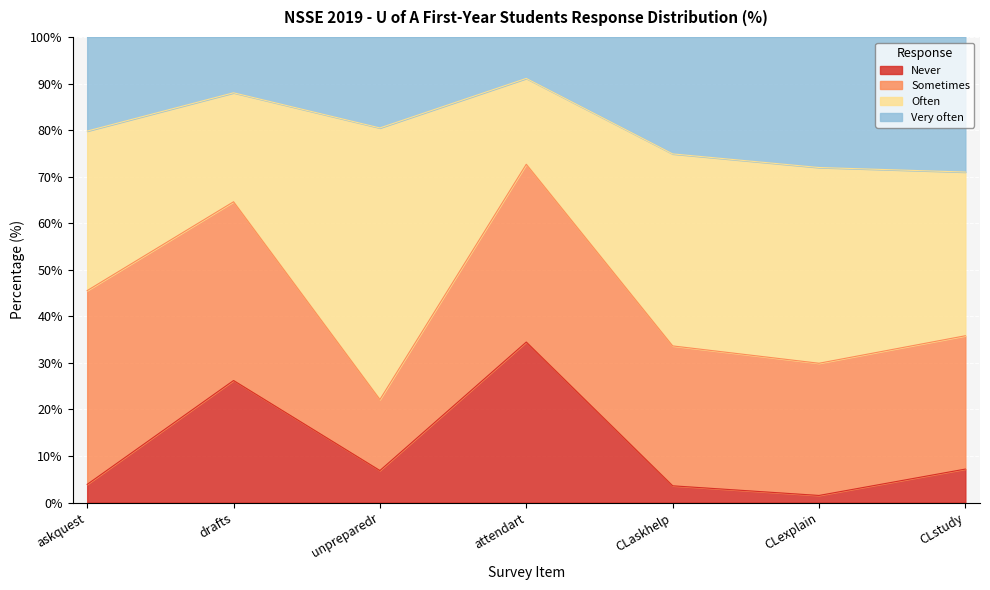

What is the total value across all series at attendart?

100.0